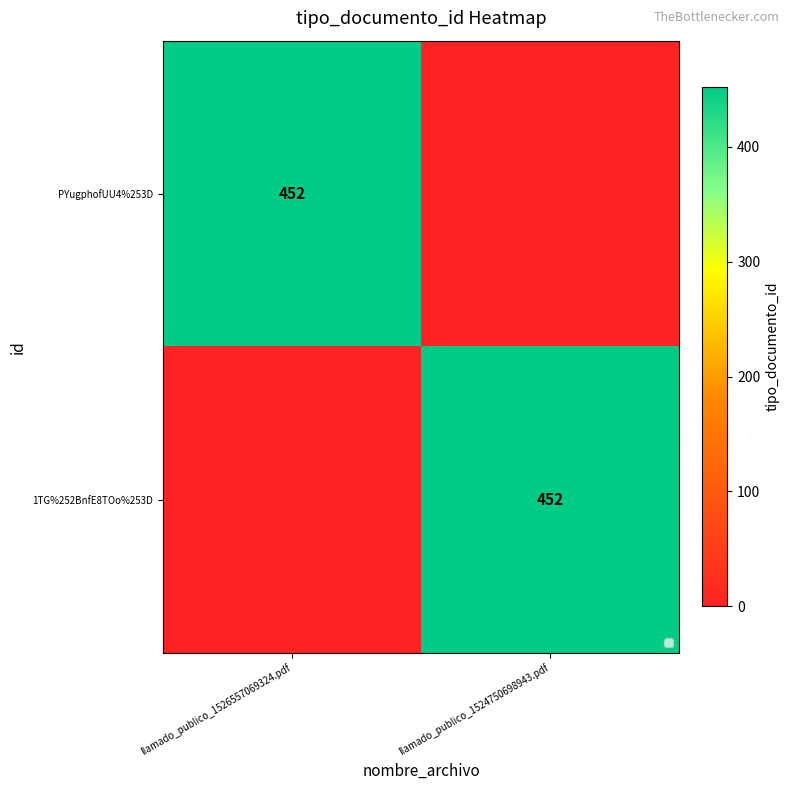

Is it true that PYugphofUU4%253D equals 588 at llamado_publico_1526557069324.pdf?

False